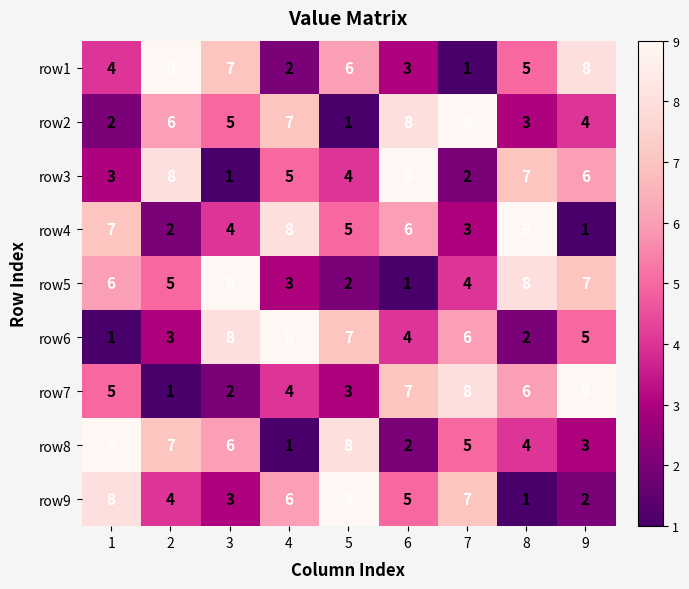

True or false: row2 has a value of 6 at 2.

True